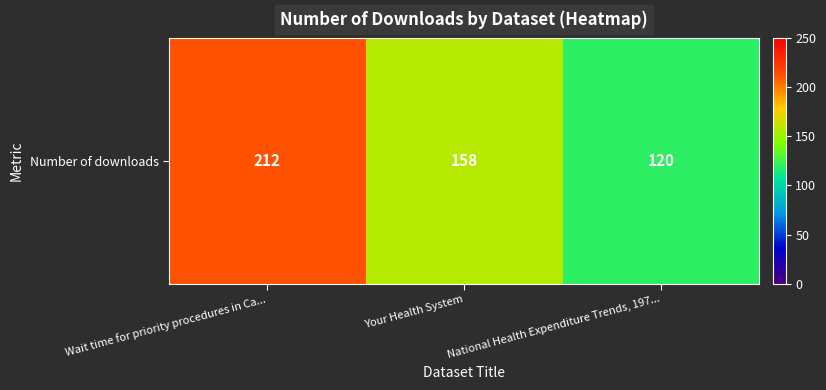

Approximately how many times larger is the value at National Health Expenditure Trends, 197... compared to Wait time for priority procedures in Ca...?

0.6